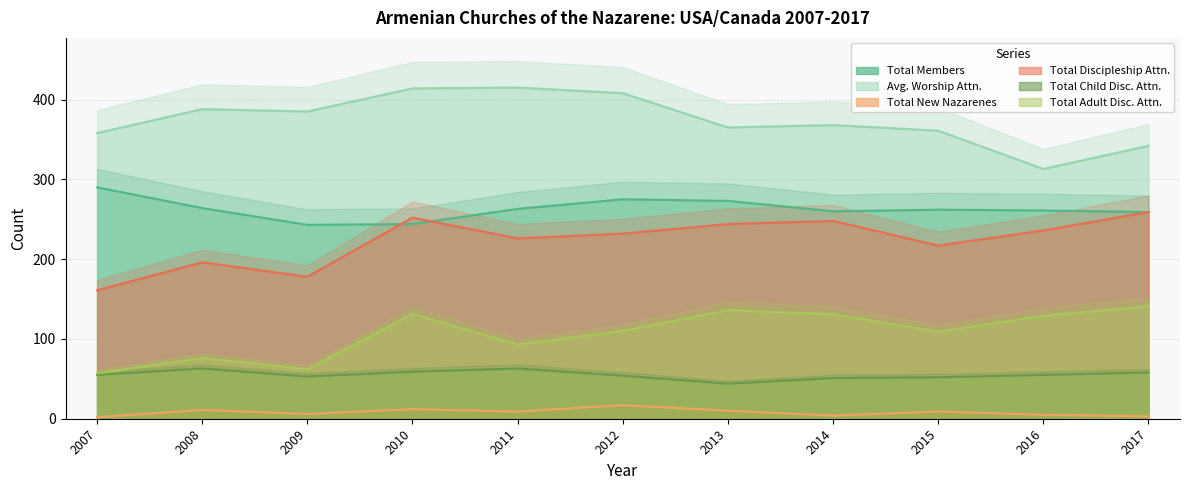

Between 2014 and 2012, which is larger?

2012